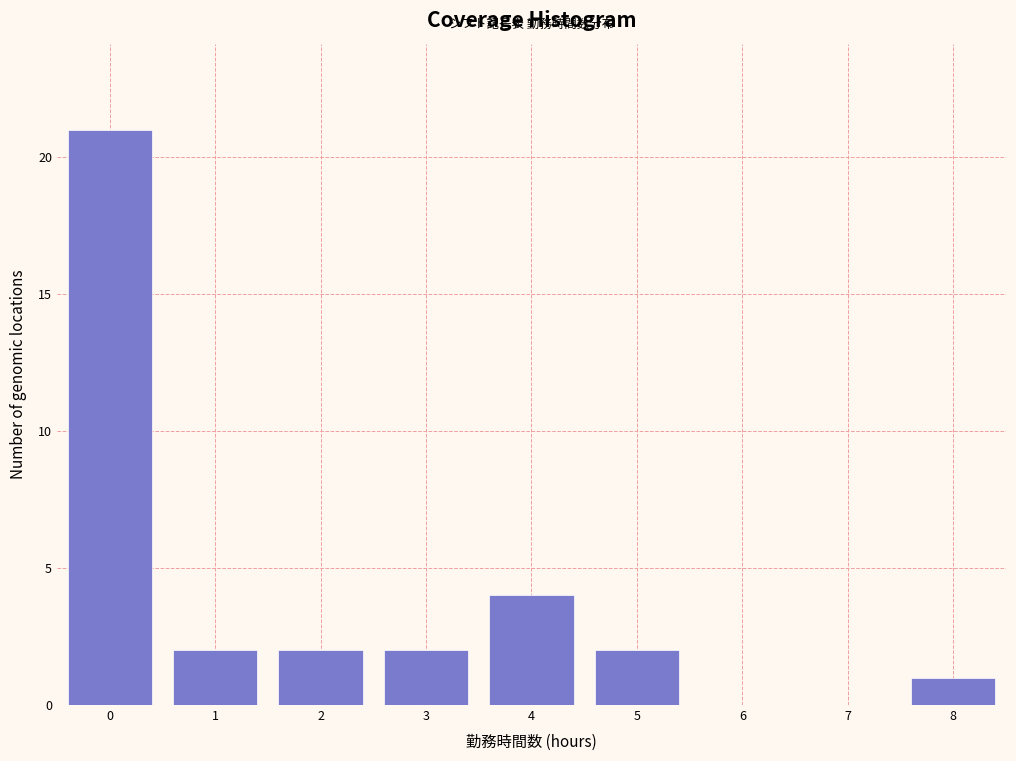

Reading left to right, transcribe this chart: for each bar, give the range it covers on the x-axis and its height. The values are not printed on the chart, so give them approximately, as read against the axis.

-0.5 to 0.5: 21
0.5 to 1.5: 2
1.5 to 2.5: 2
2.5 to 3.5: 2
3.5 to 4.5: 4
4.5 to 5.5: 2
5.5 to 6.5: 0
6.5 to 7.5: 0
7.5 to 8.5: 1